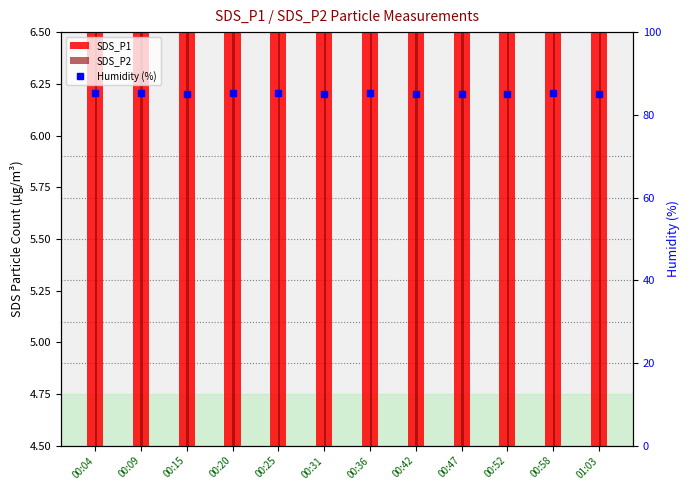

What is the average value of the SDS_P2 series?

5.2